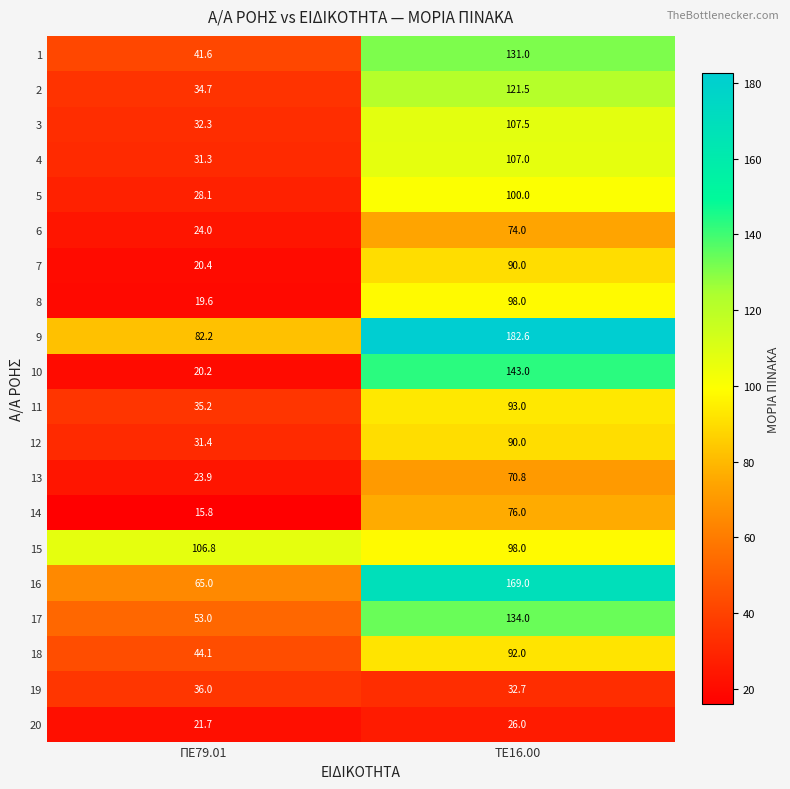

What is the minimum value shown in the chart?

15.8